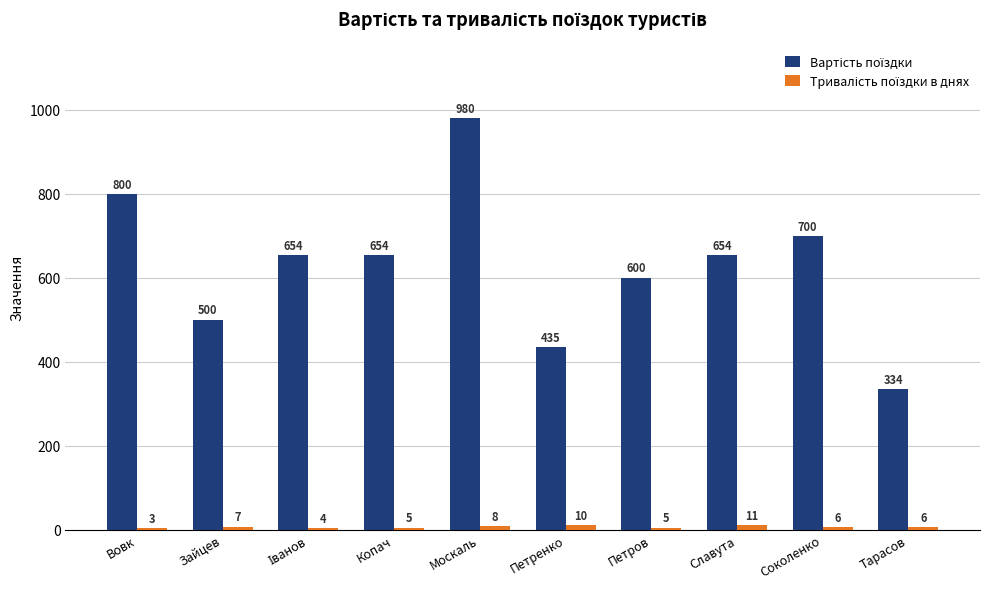

Which category has the highest value across all series?

Москаль